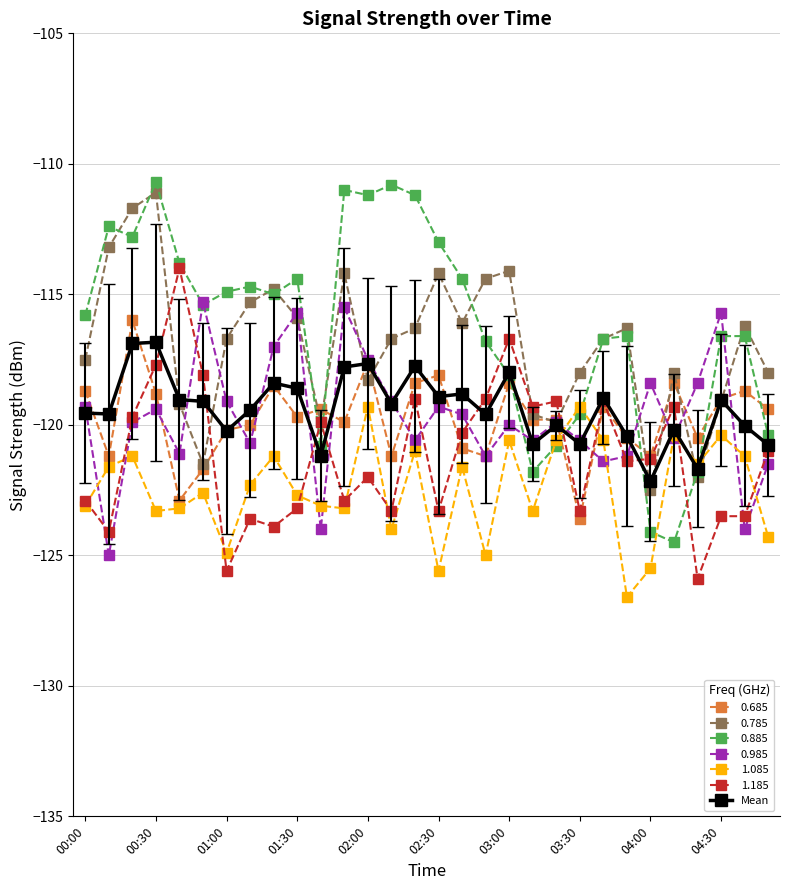

Which series ends up on top after the final intersection of 0.785 and 1.085?

0.785